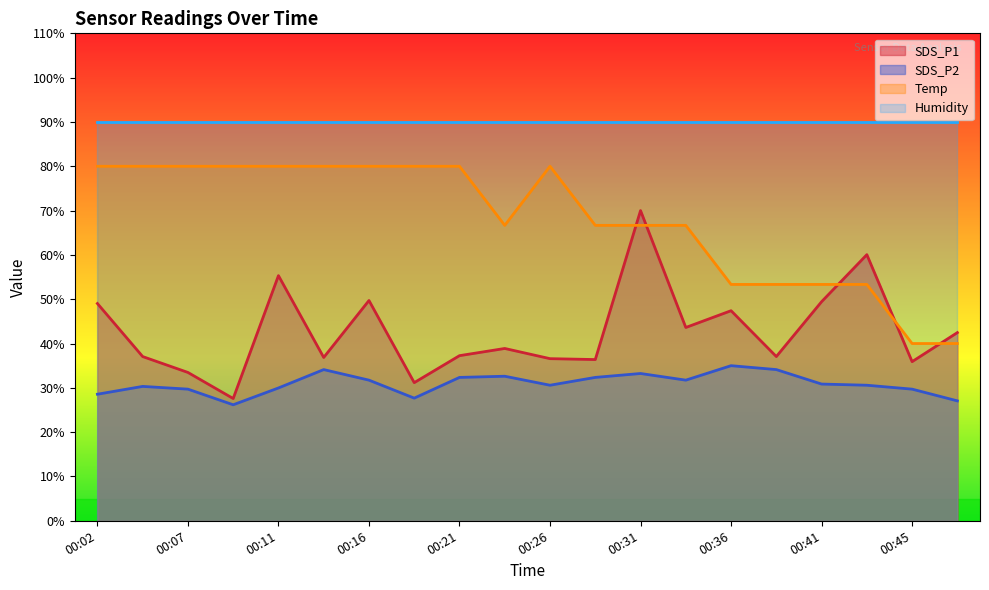

In Temp, how many points are lower than both neighbors (excluding endpoints)?

1